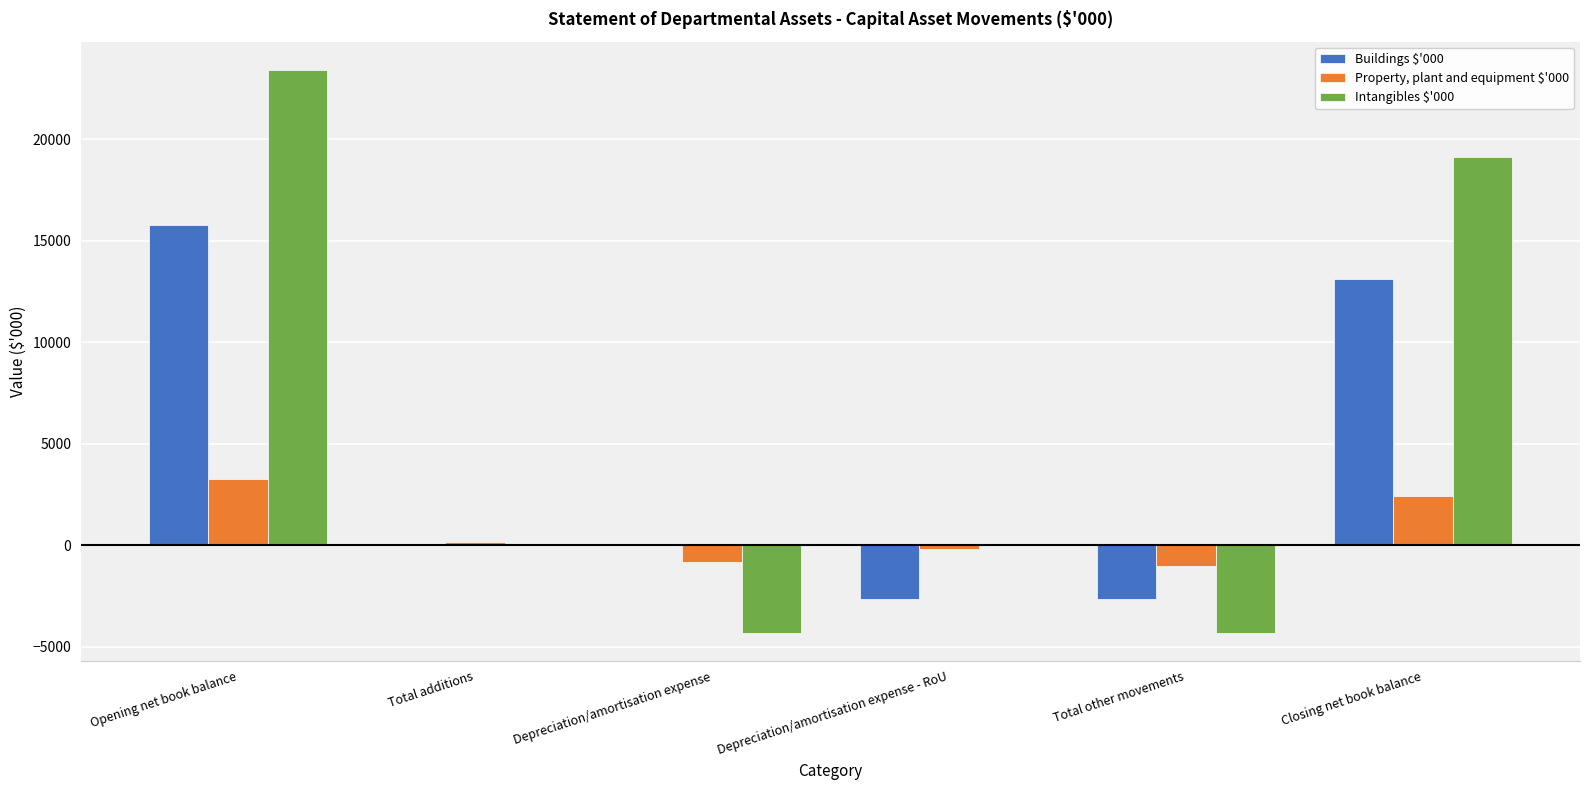

What is the sum of the Buildings $'000 values at Depreciation/amortisation expense - RoU and Total other movements?

-5298